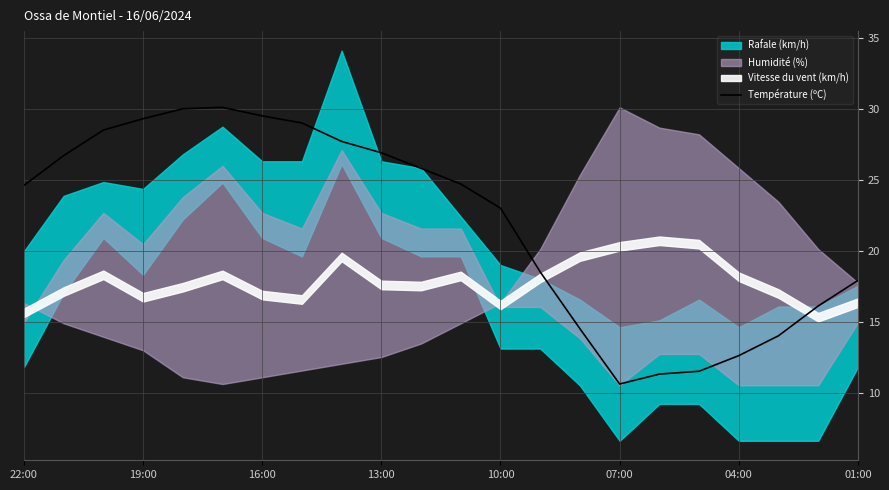

Count the number of values greater than 24.

12